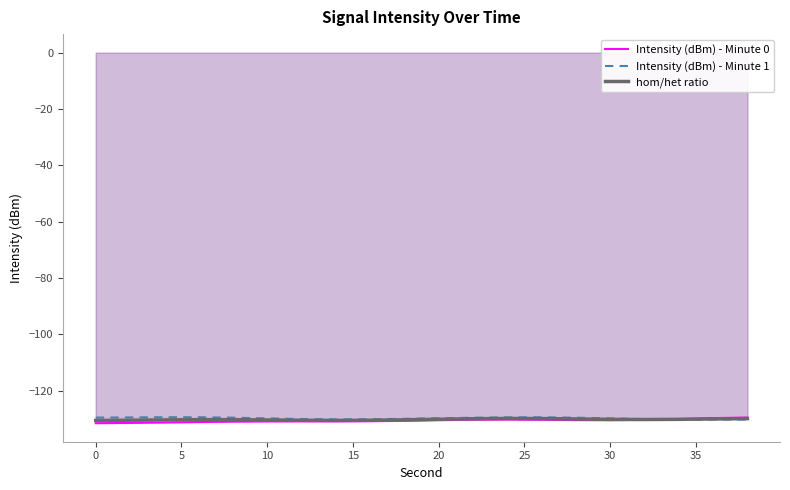

How many series are shown in this chart?

3